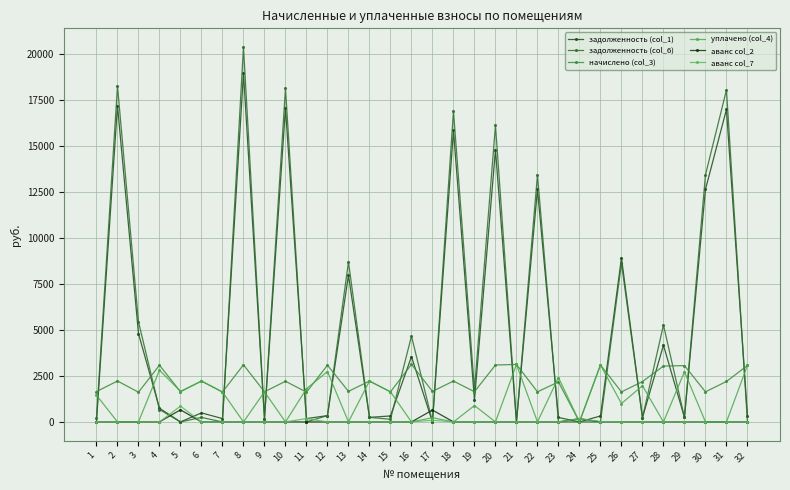

What are all the series names shown in the legend?

задолженность (col_1), задолженность (col_6), начислено (col_3), уплачено (col_4), аванс col_2, аванс col_7